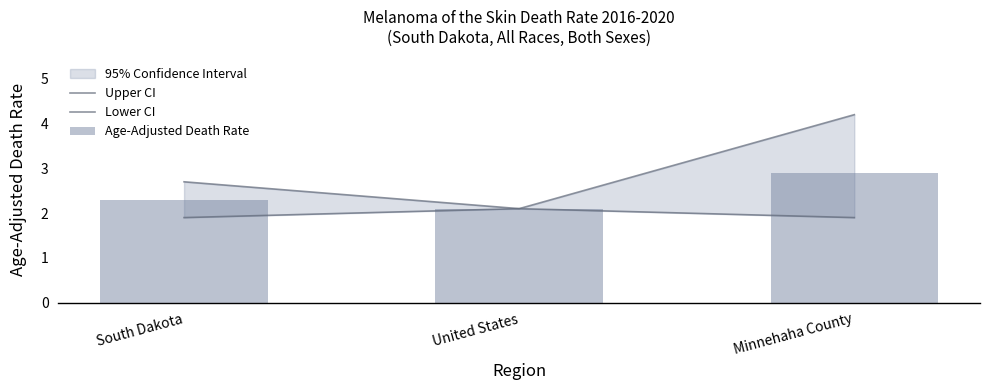

List the series in order of their peak value, lowest first.

Lower CI, Age-Adjusted Death Rate, Upper CI